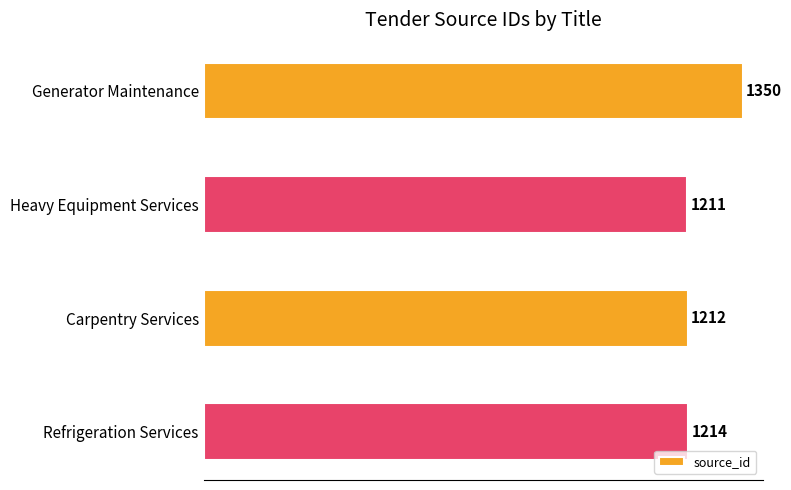

True or false: the data shows 1350 at Generator Maintenance.

True